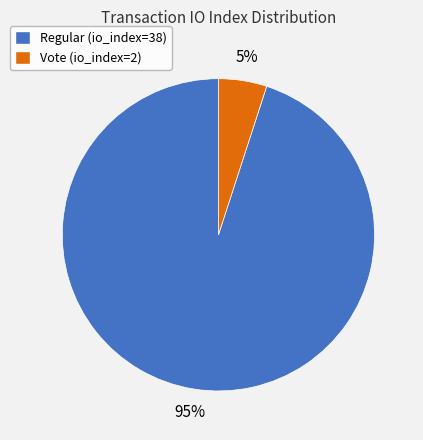

To the nearest percent, what portion does Regular (io_index=38) represent?

95%